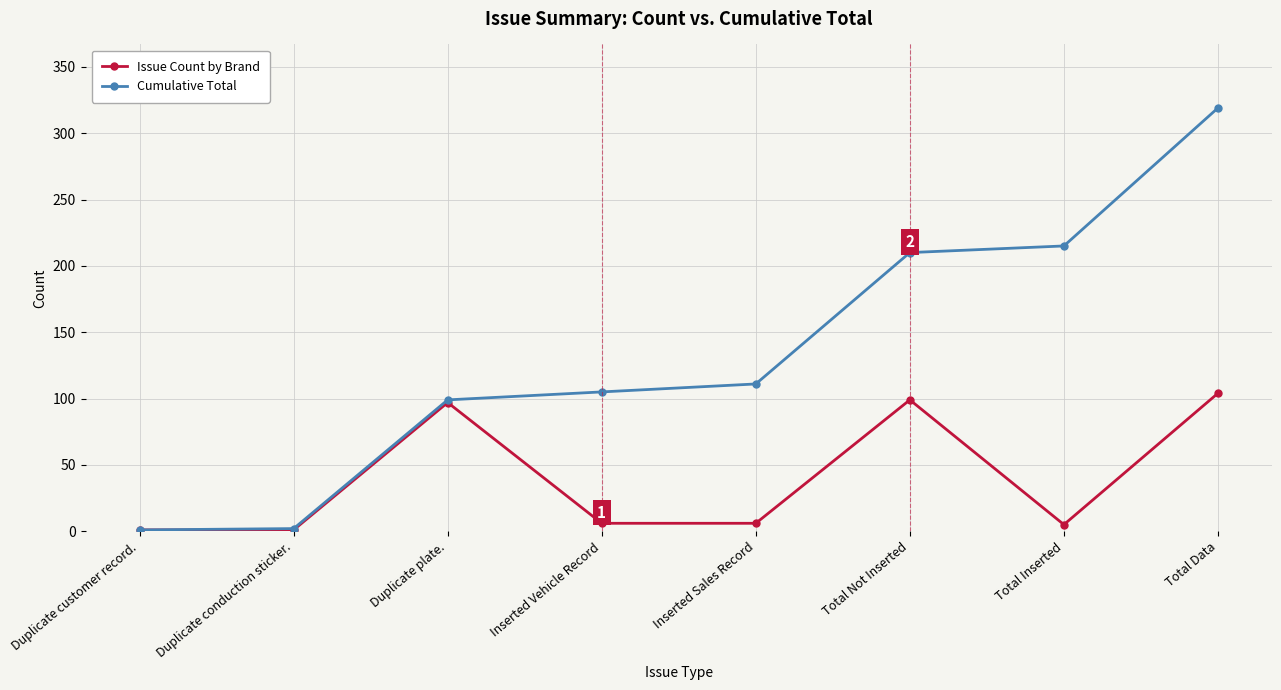

Which series has the largest range (max minus min)?

Cumulative Total